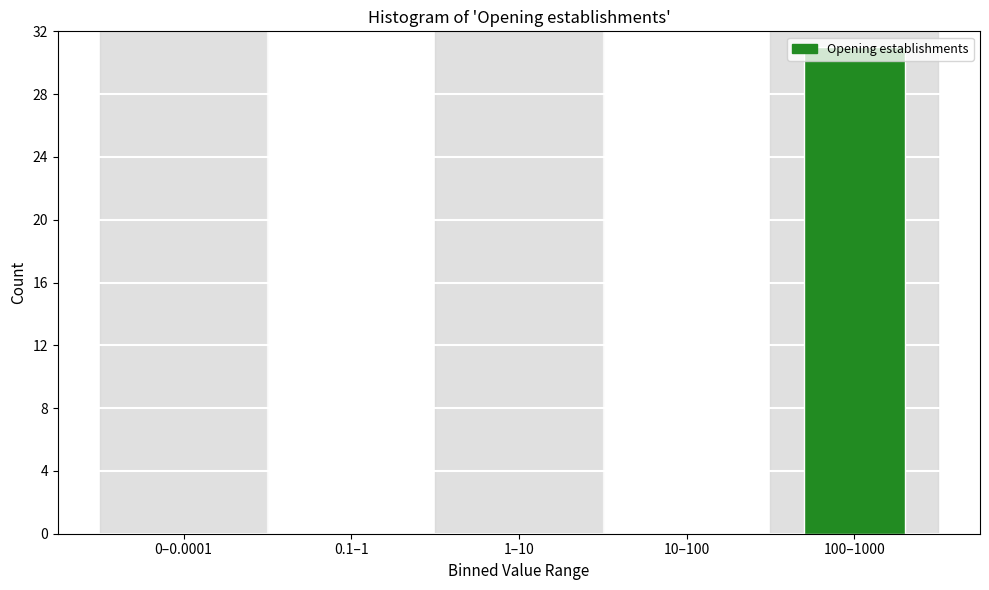

At which category does the chart reach its peak across all series?

100–1000